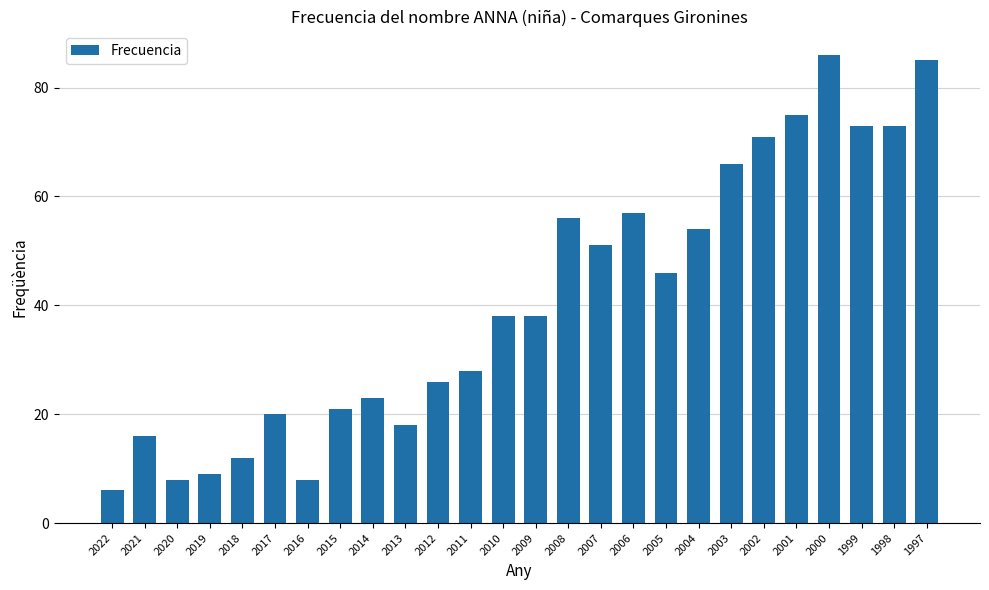

Where is the data nearest to the value 46?

2005